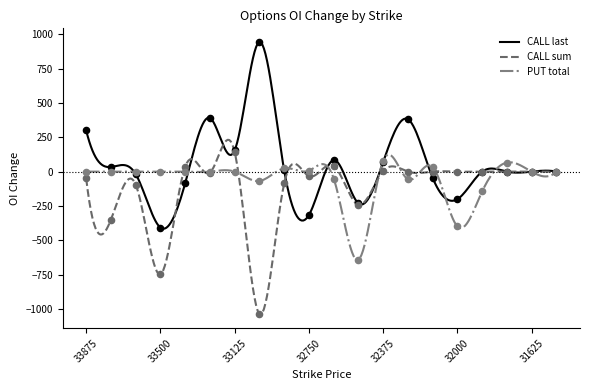

Which series contains the highest Y value?

CALL last